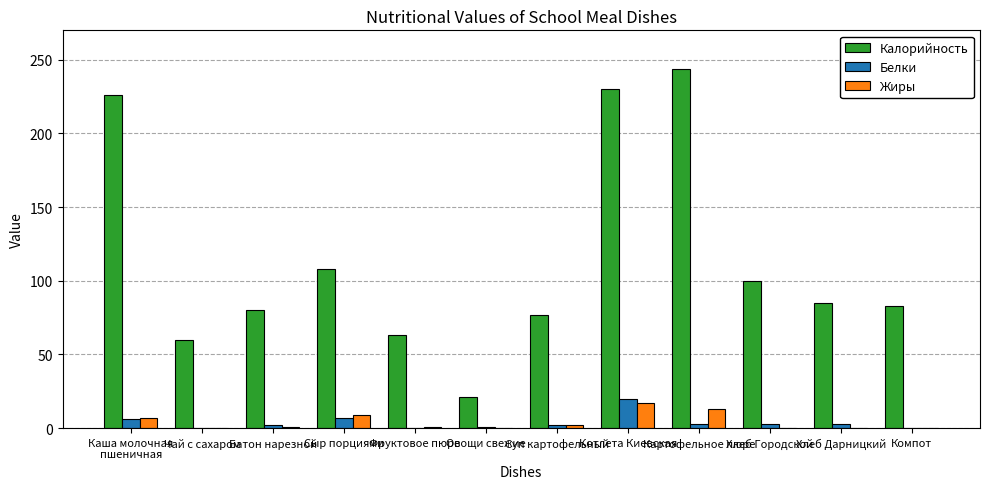

What is the highest value of the Калорийность series?

244.0